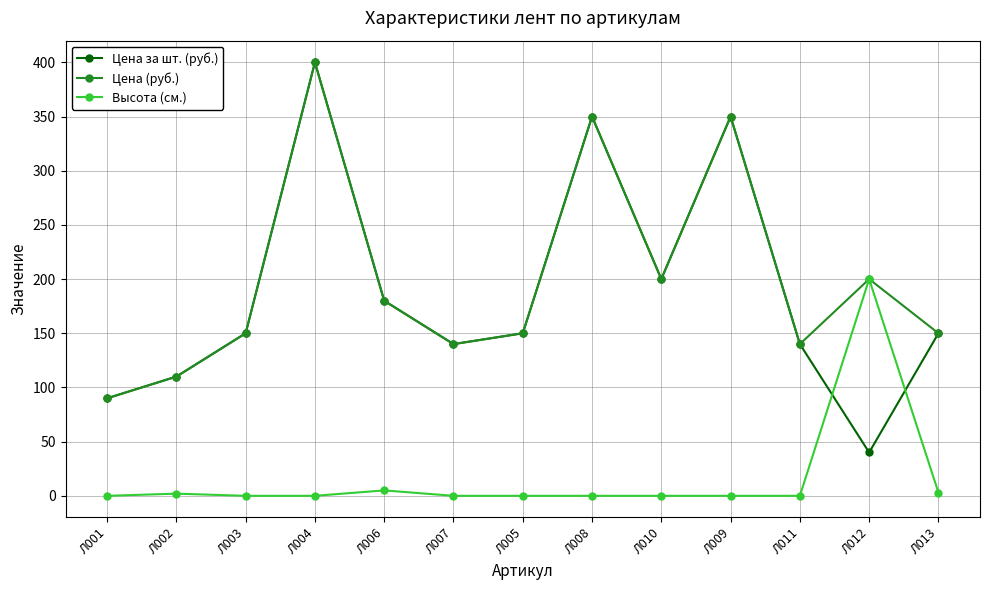

At which category is the sum across all series the highest?

Л004